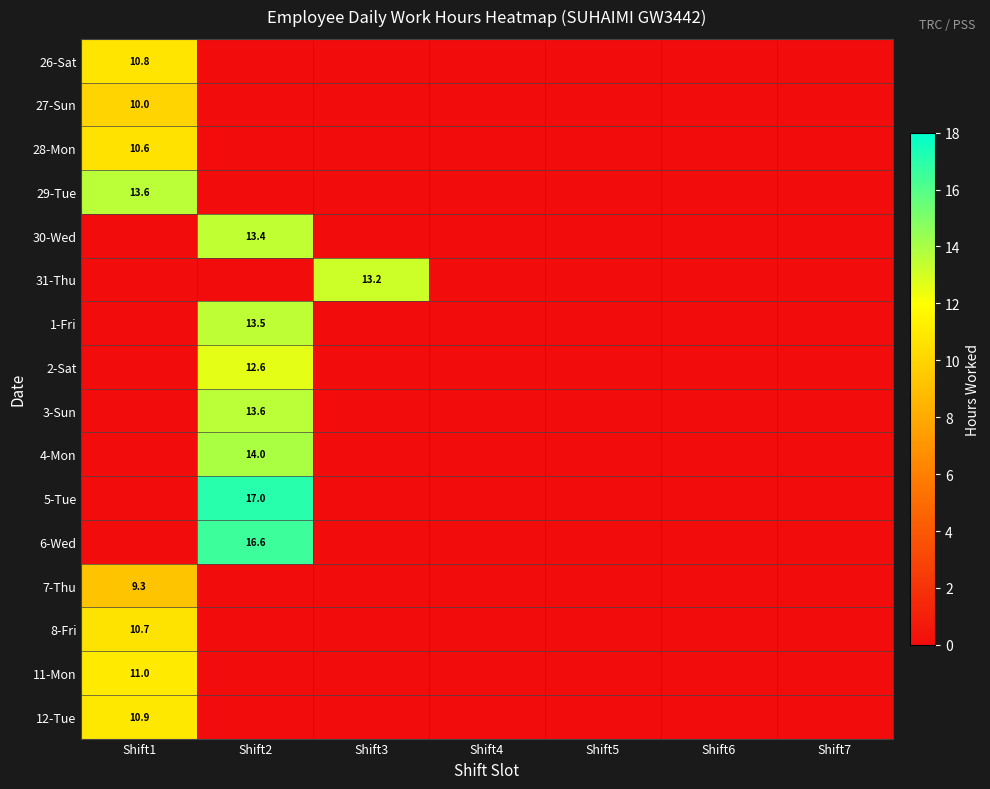

Is it true that 26-Sat equals 14.4 at Shift1?

False